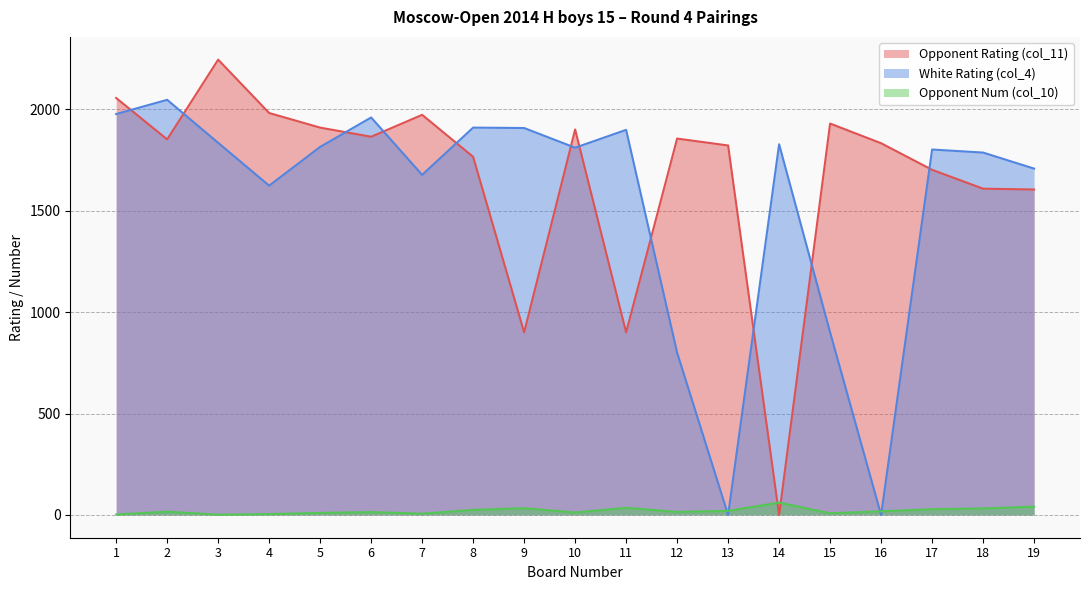

The value of Opponent Num (col_10) at 12 is 9. True or false?

False